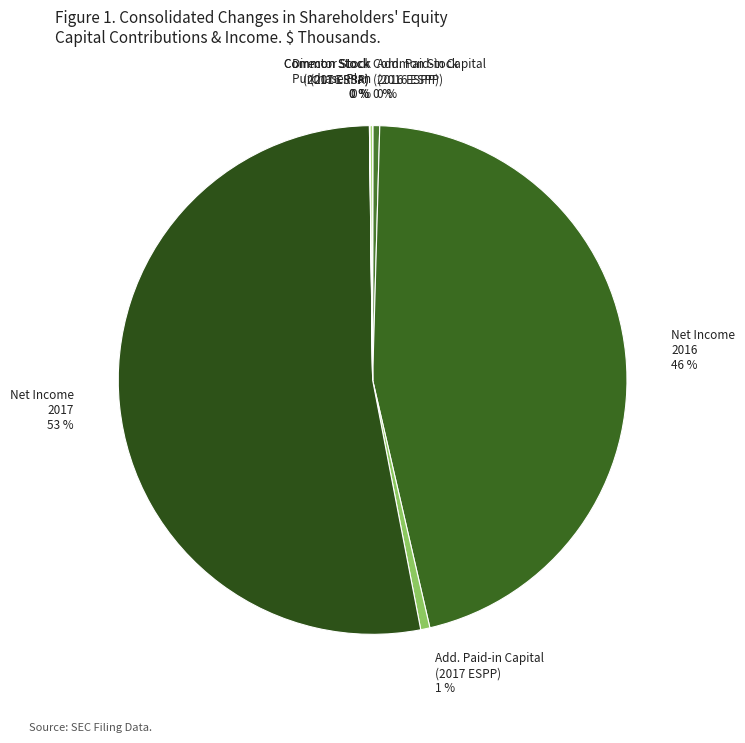

To the nearest percent, what is the difference between the largest and smallest slice percentages?

53%